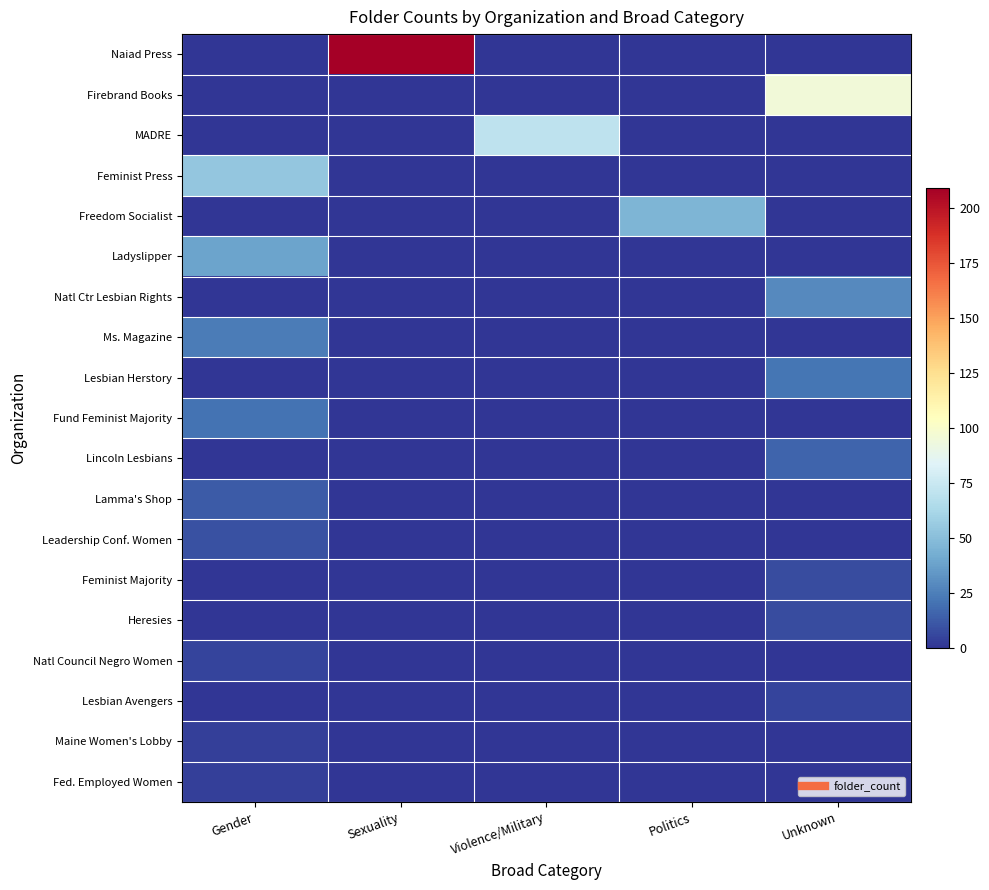

What is the difference between the highest and lowest values at Politics?

46